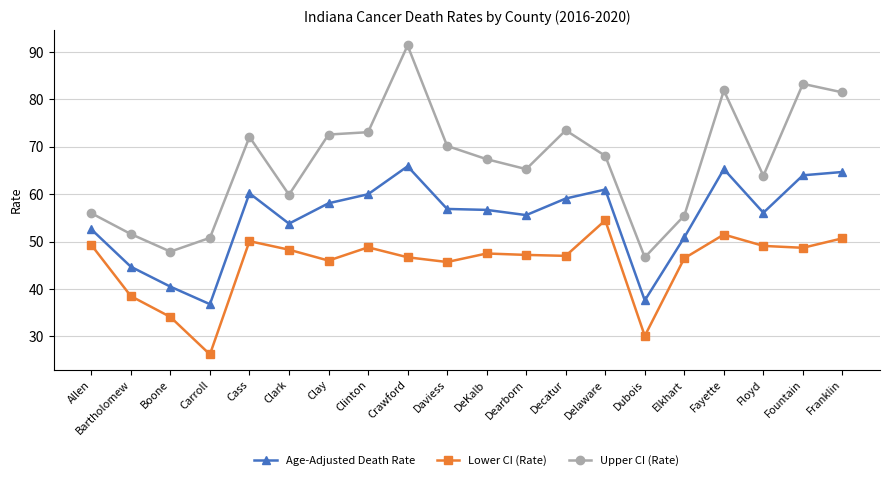

What is the label of the 5th point from the right?

Elkhart